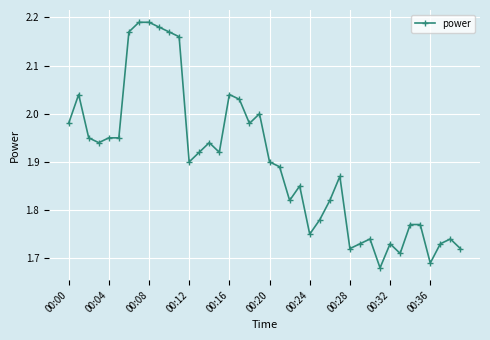

What is the difference between the maximum and minimum values?

0.5